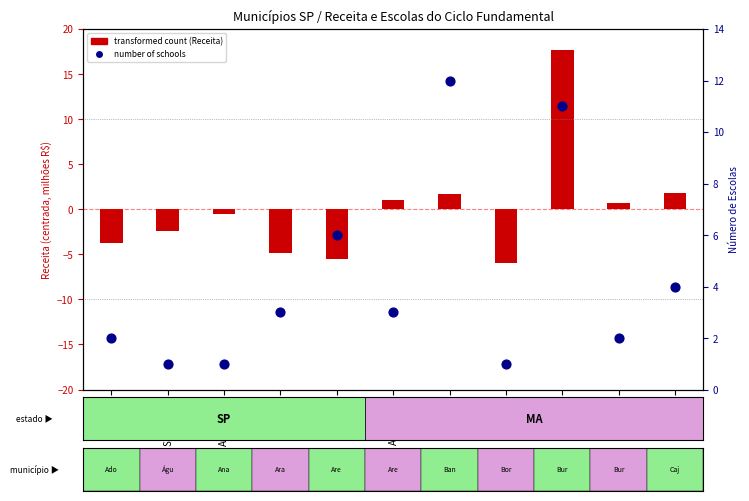

Which series reaches the minimum Y coordinate?

transformed count (Receita)